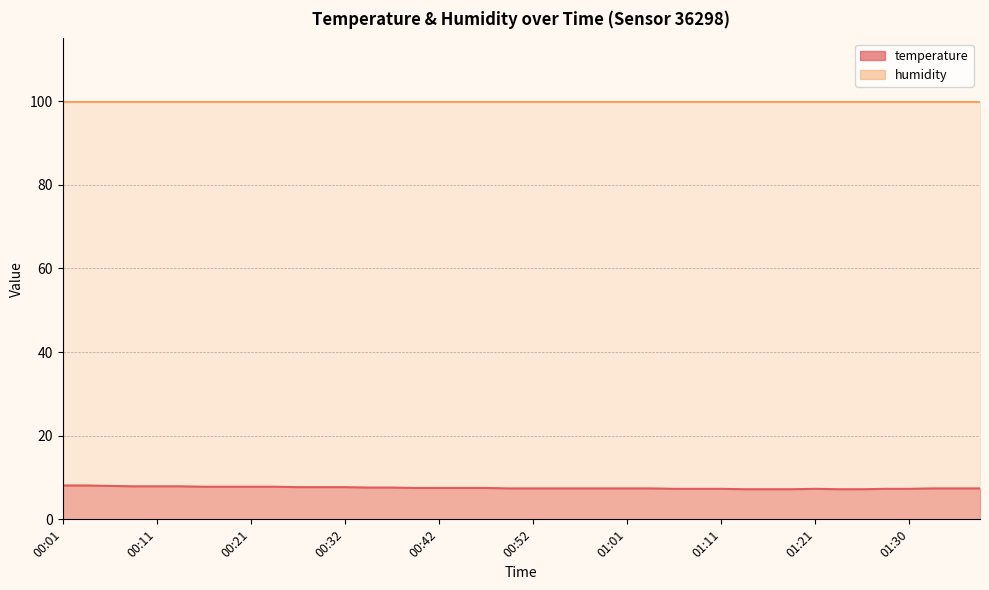

How many categories are shown in the chart?

40